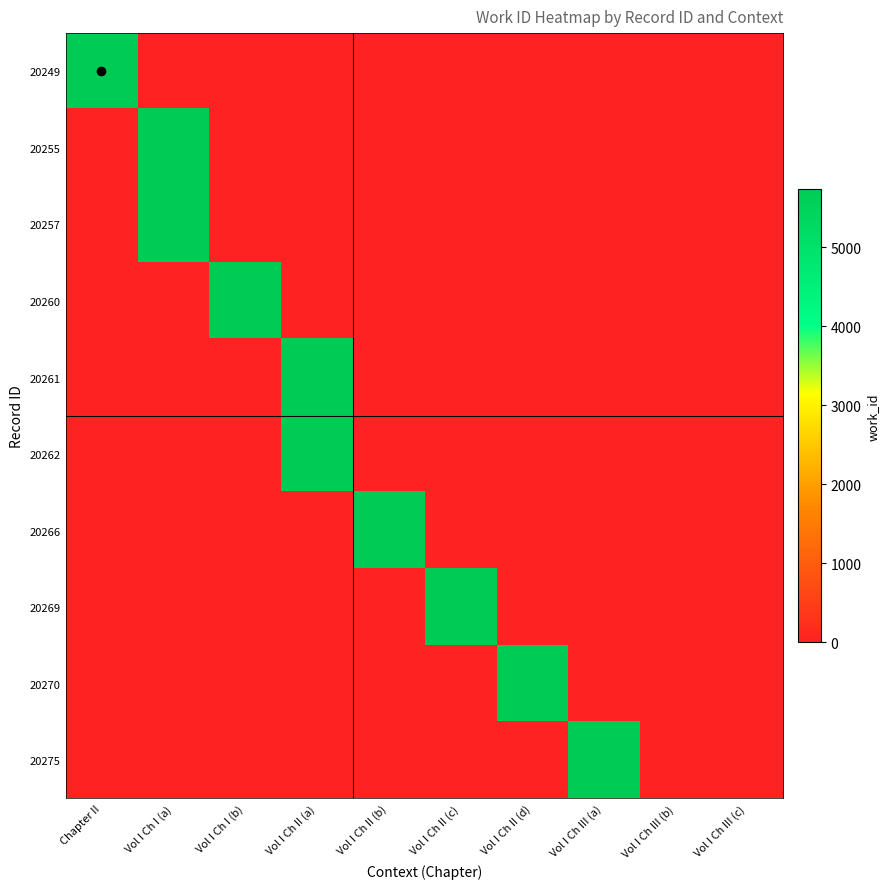

Which series has the largest range (max minus min)?

20249